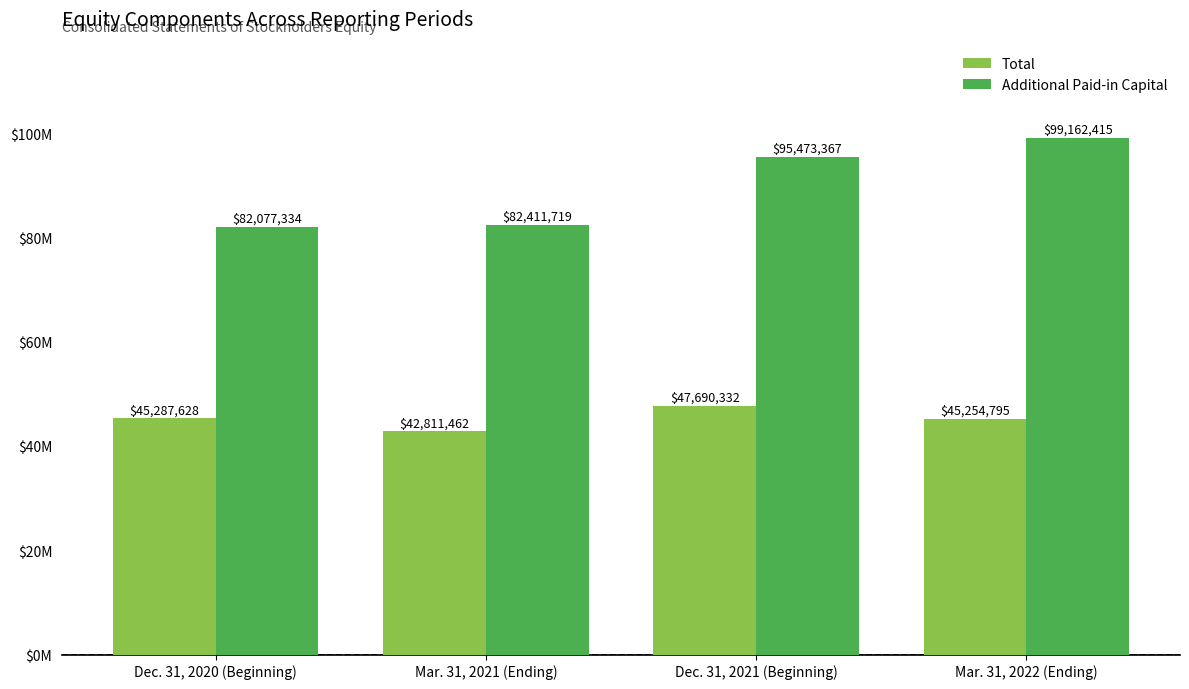

Are the bars horizontal?

No